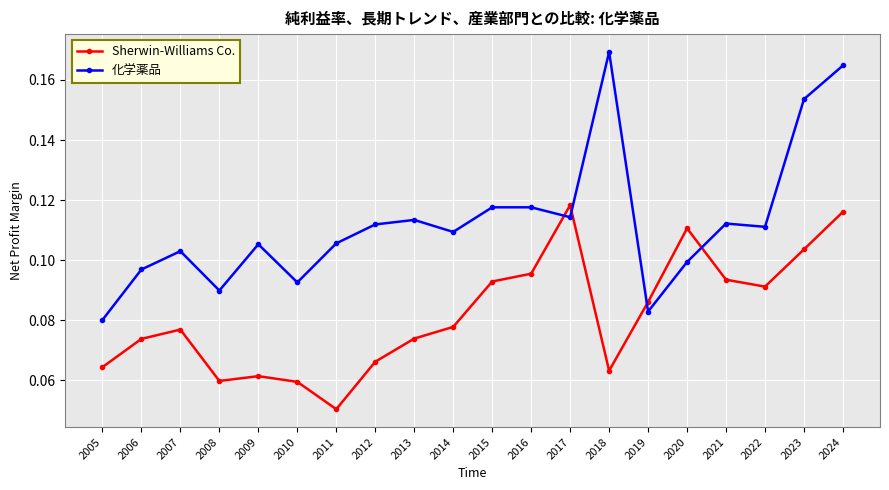

How many categories are shown in the chart?

20